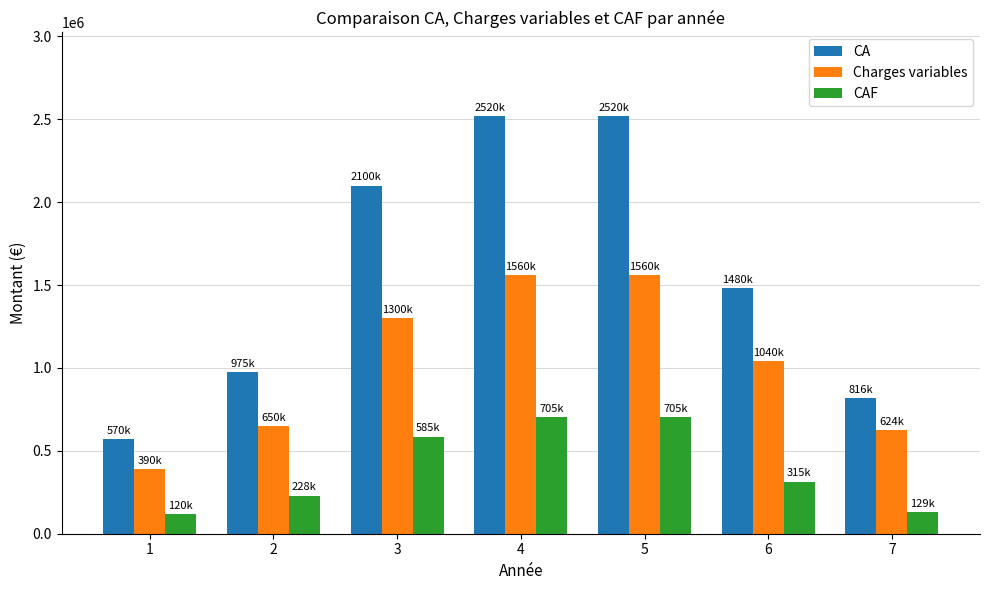

What is the difference between the CAF values at 5 and 3?

120000